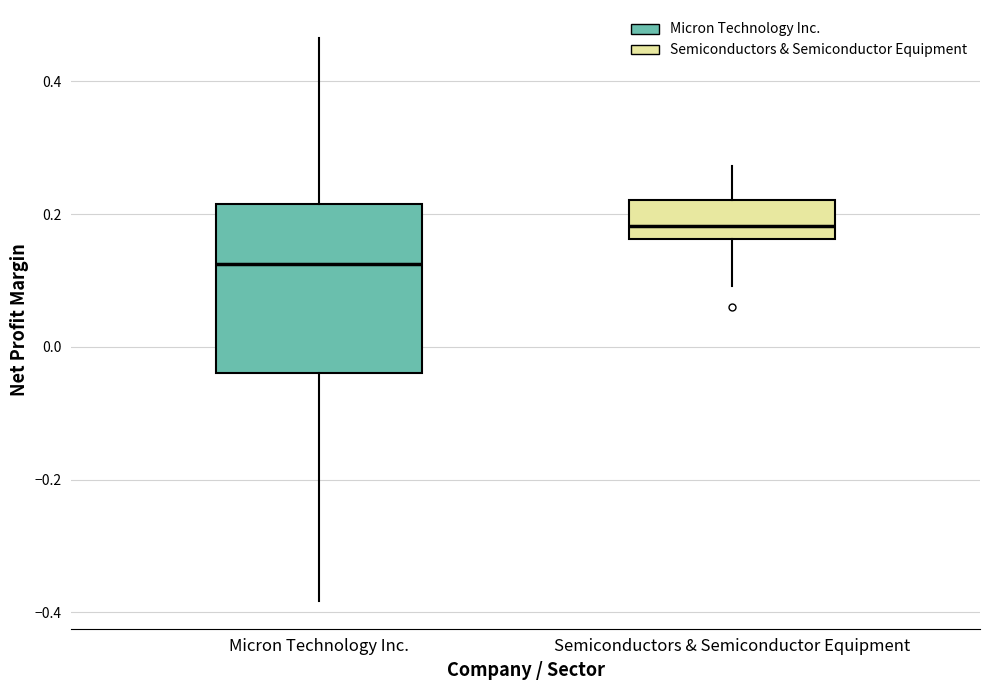

Comparing the boxes themselves (not the whiskers), which one is the tallest?

Micron Technology Inc.